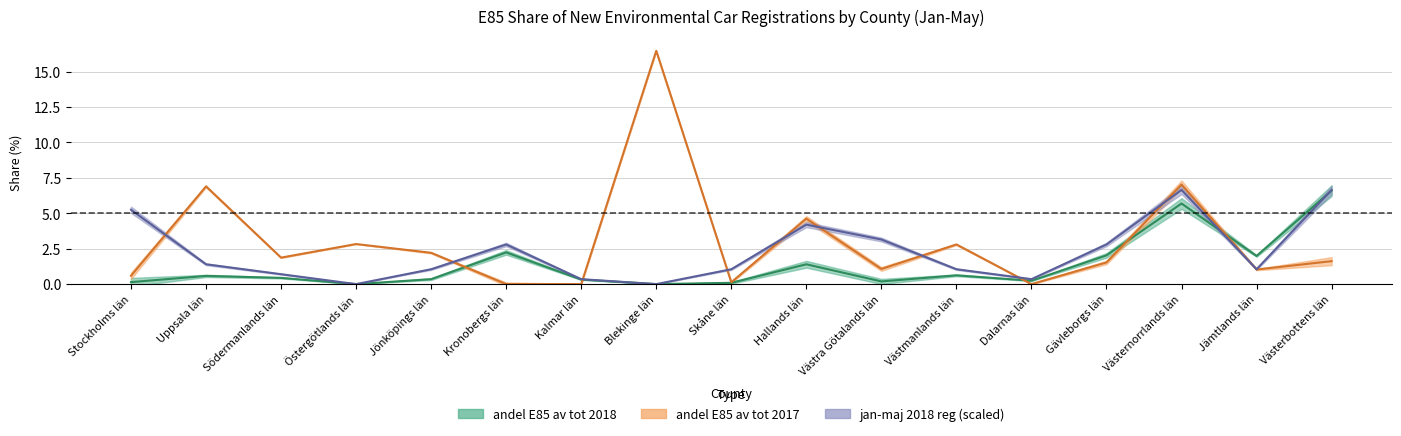

Read the andel E85 av tot 2017 value at Blekinge län.

16.5